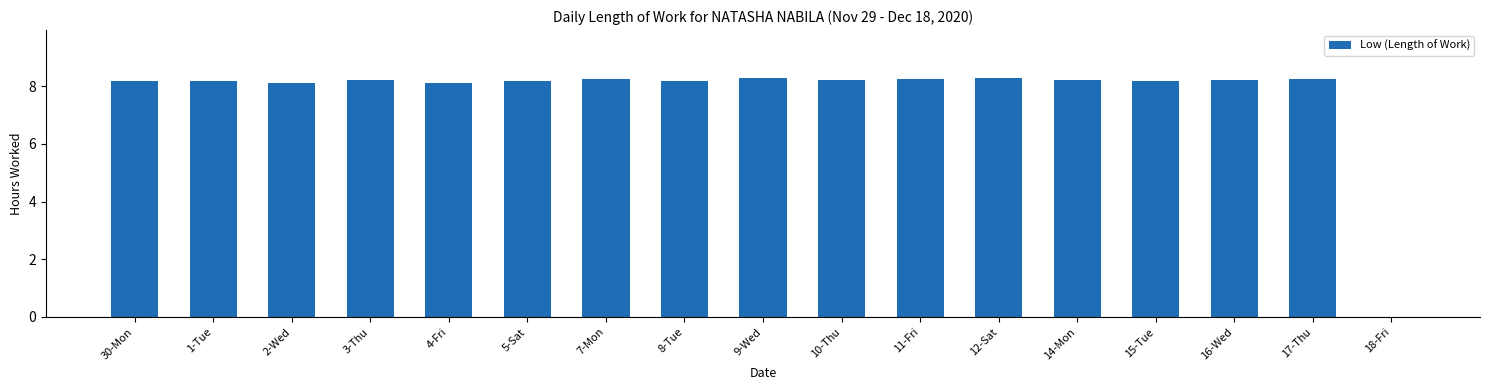

What is the average value?

7.7